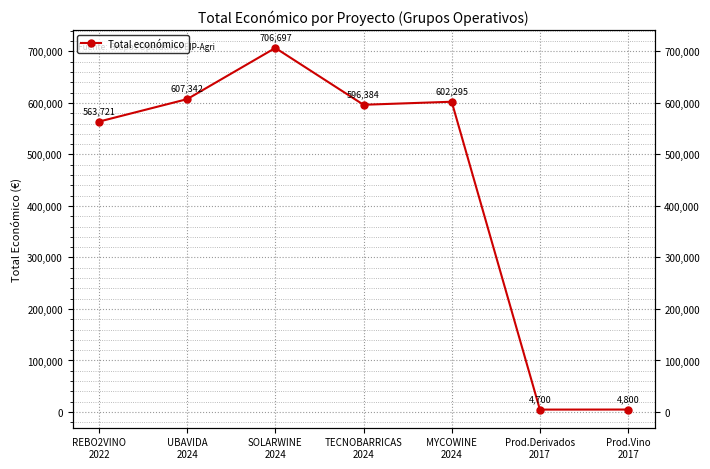

How many points are higher than both their immediate neighbors (excluding endpoints)?

2